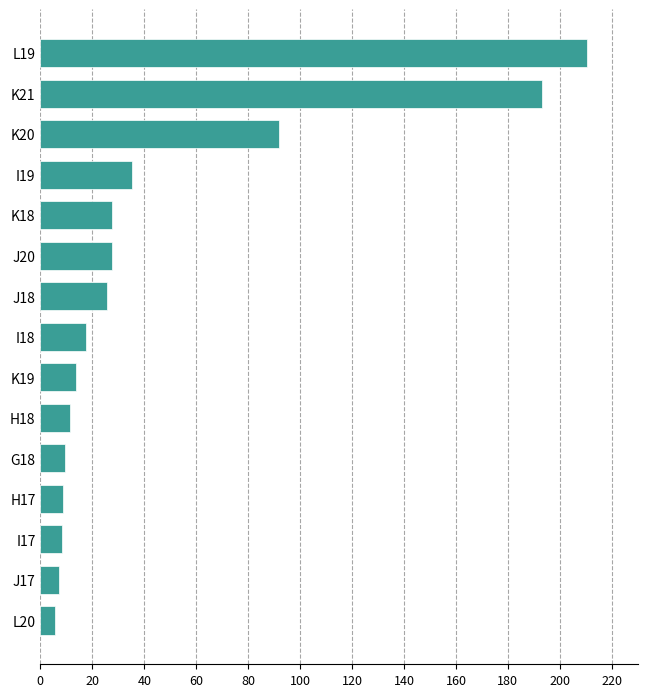

Count the number of categories in the chart.

15